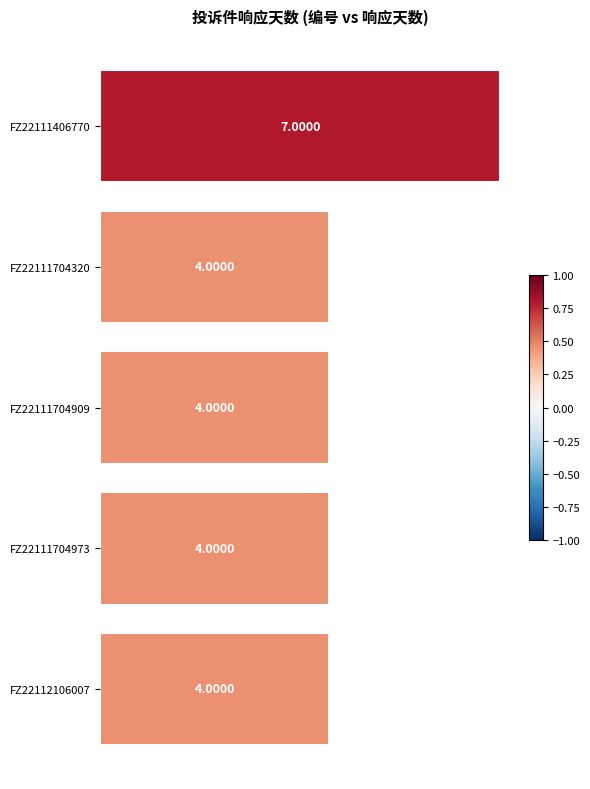

What is the change in value from FZ22111406770 to FZ22111704973?

-3